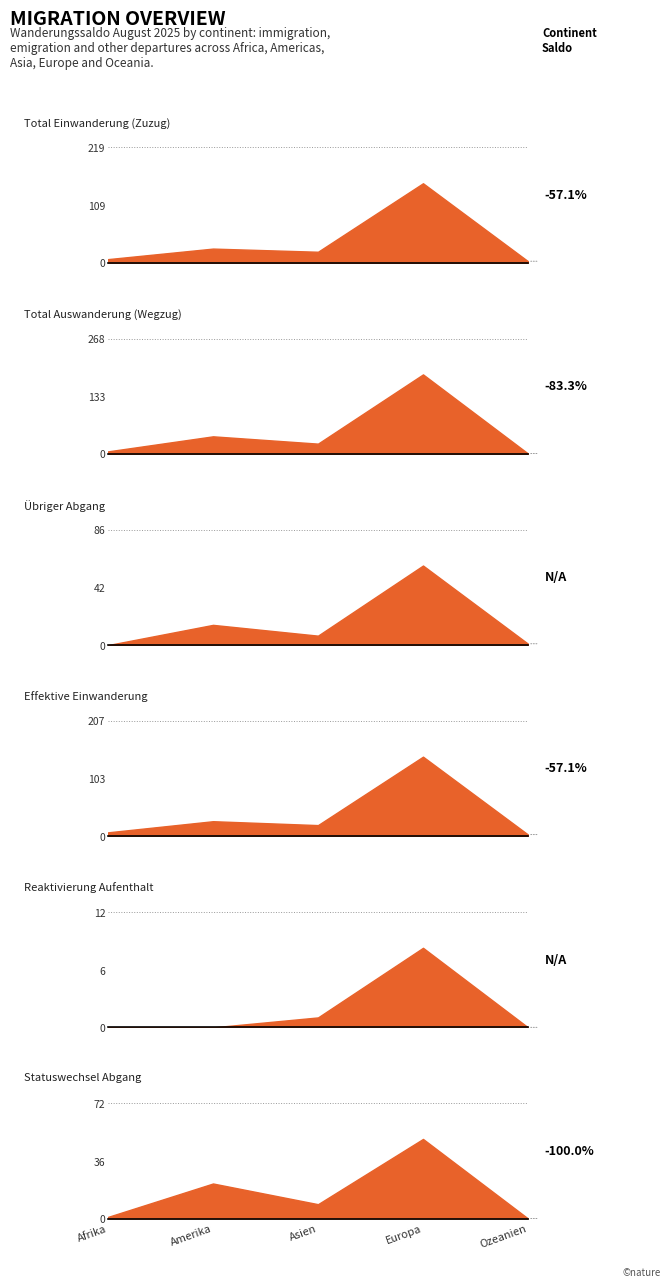

True or false: Total Einwanderung and Übriger Abgang cross at least once.

False